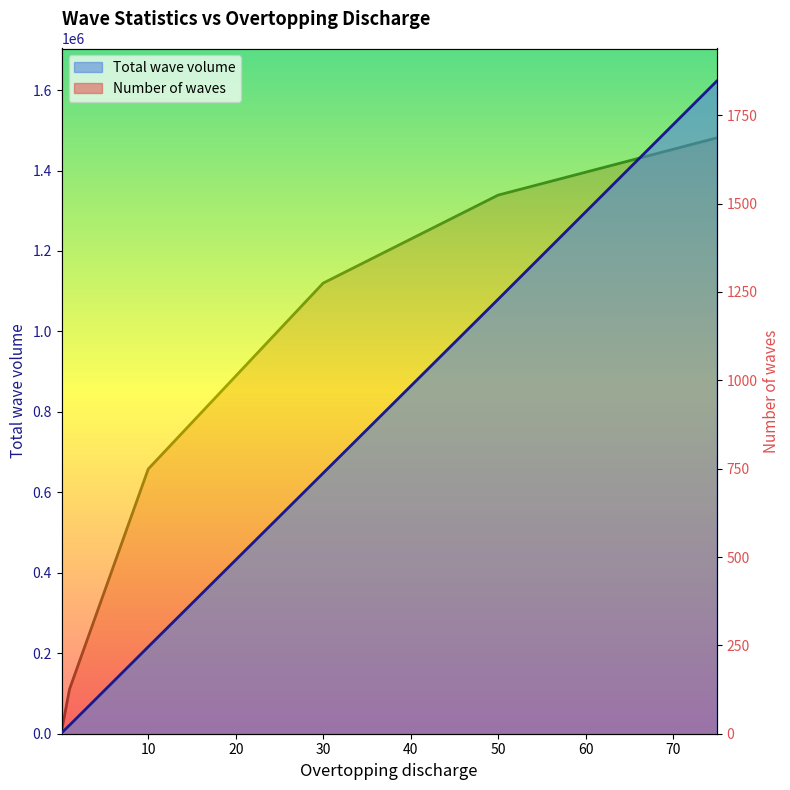

How many lines are shown in the chart?

2